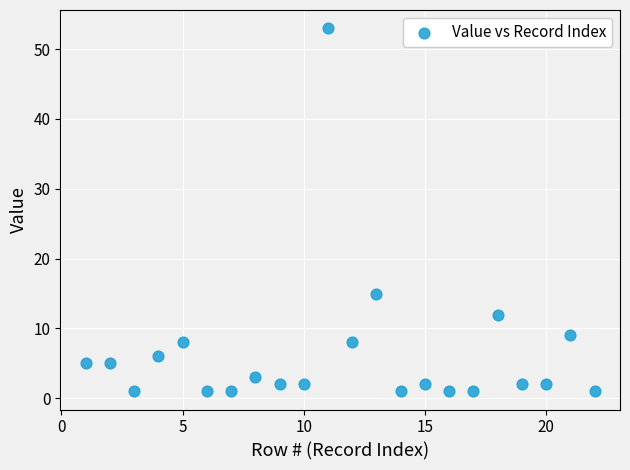

What is the range of Y values (max minus min)?

52